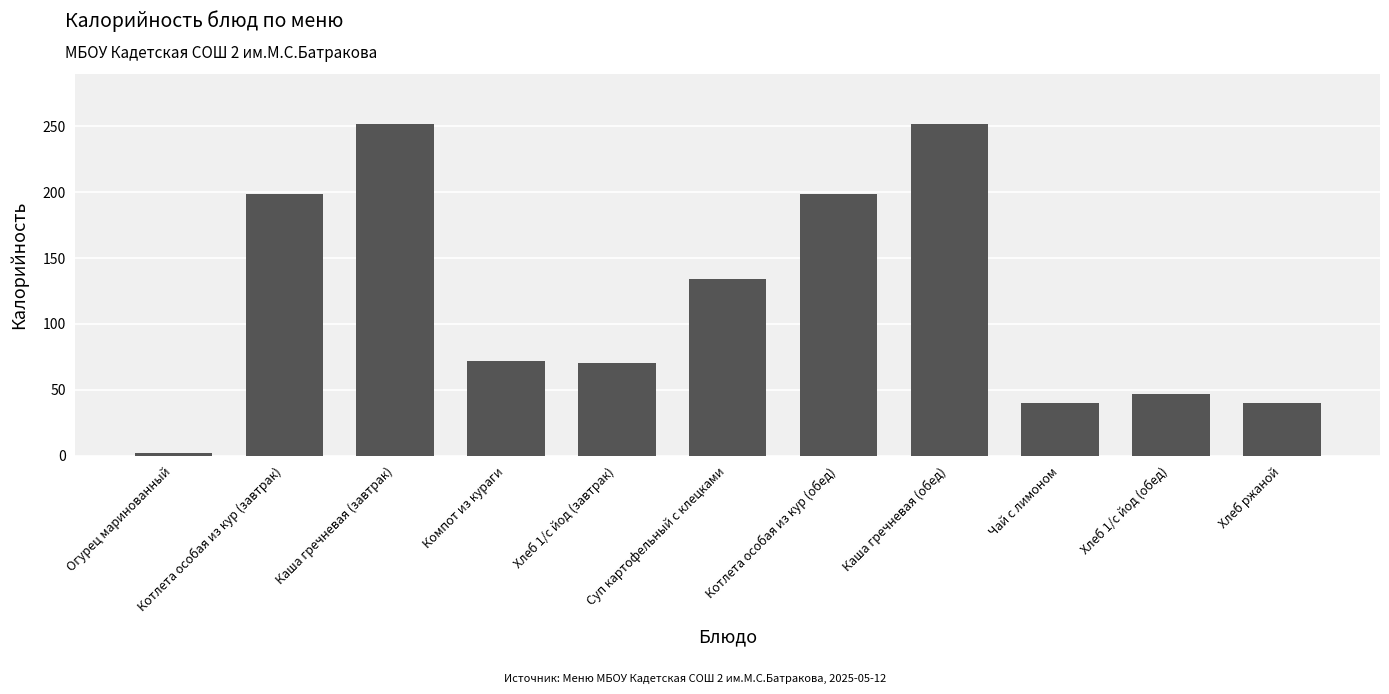

What is the ratio of the value at Котлета особая из кур (завтрак) to the value at Котлета особая из кур (обед)?

1.0